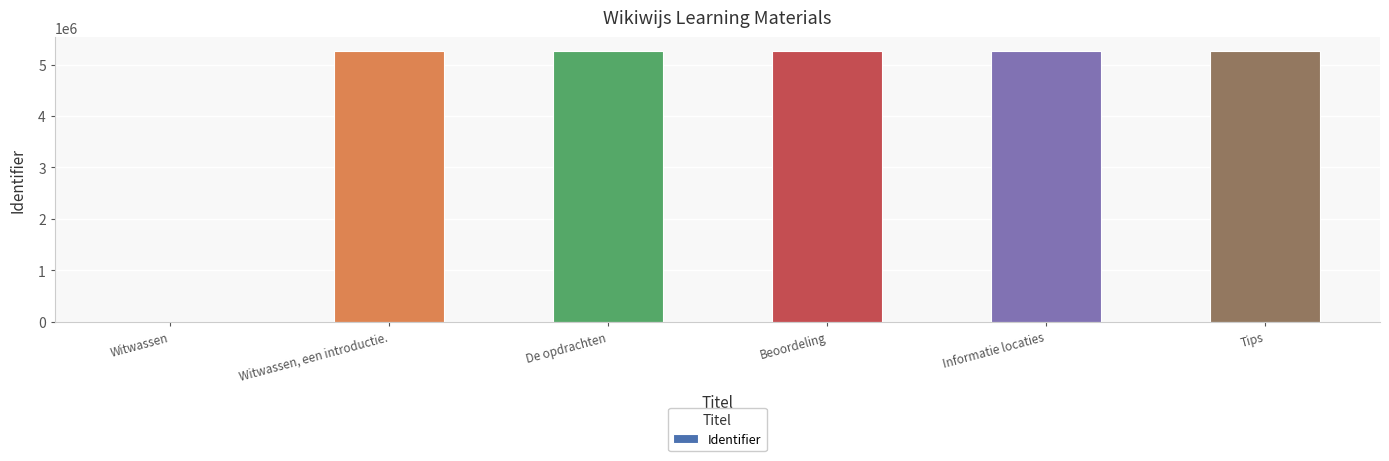

What is the sum of the values at Informatie locaties and Witwassen?

5260298